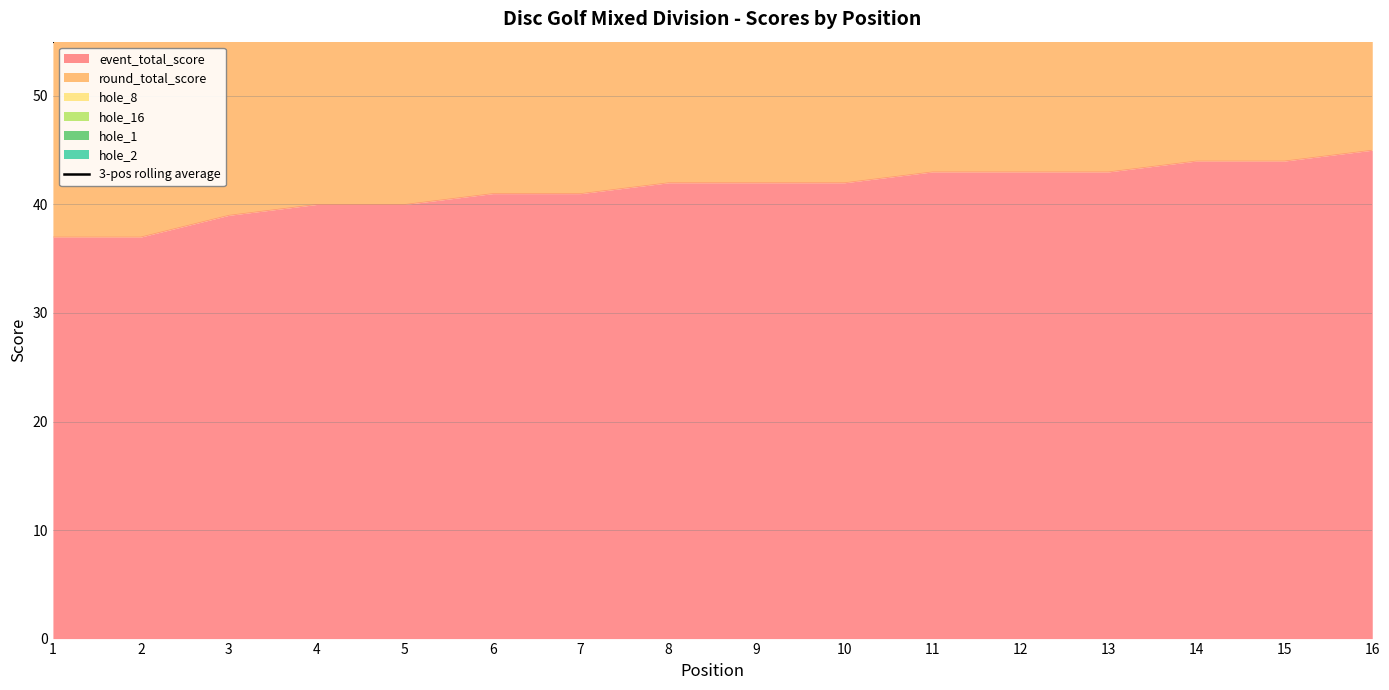

What is the value of the 6th point from the left?

91.3